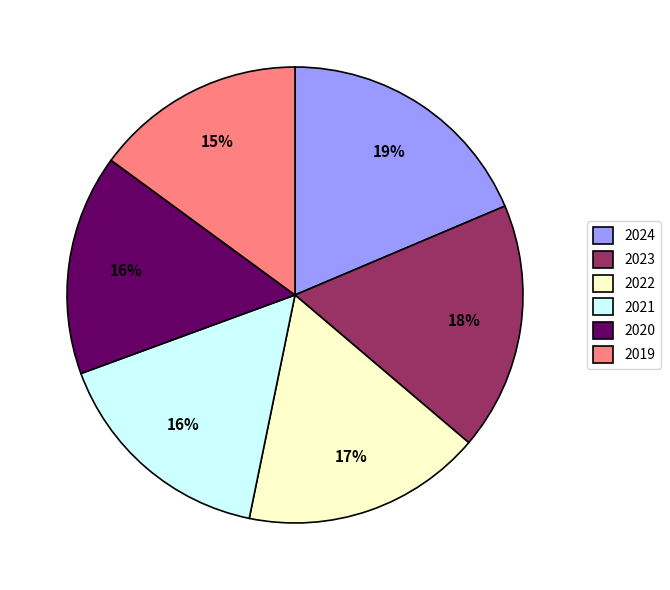

Is the sum of 2020 and 2023 greater than half?

No